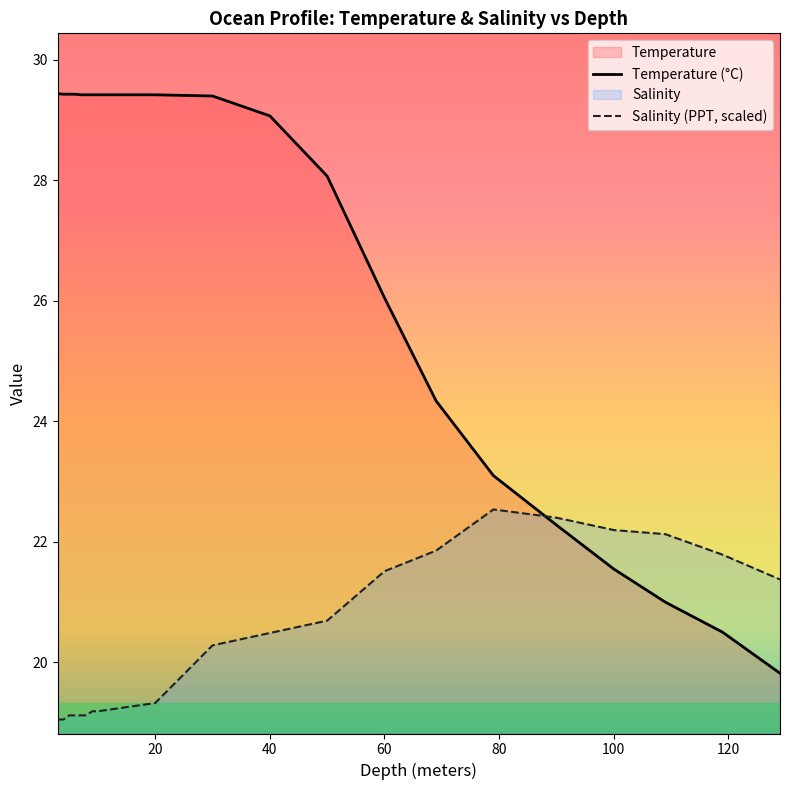

Which label corresponds to the smallest value in the chart?

3.0